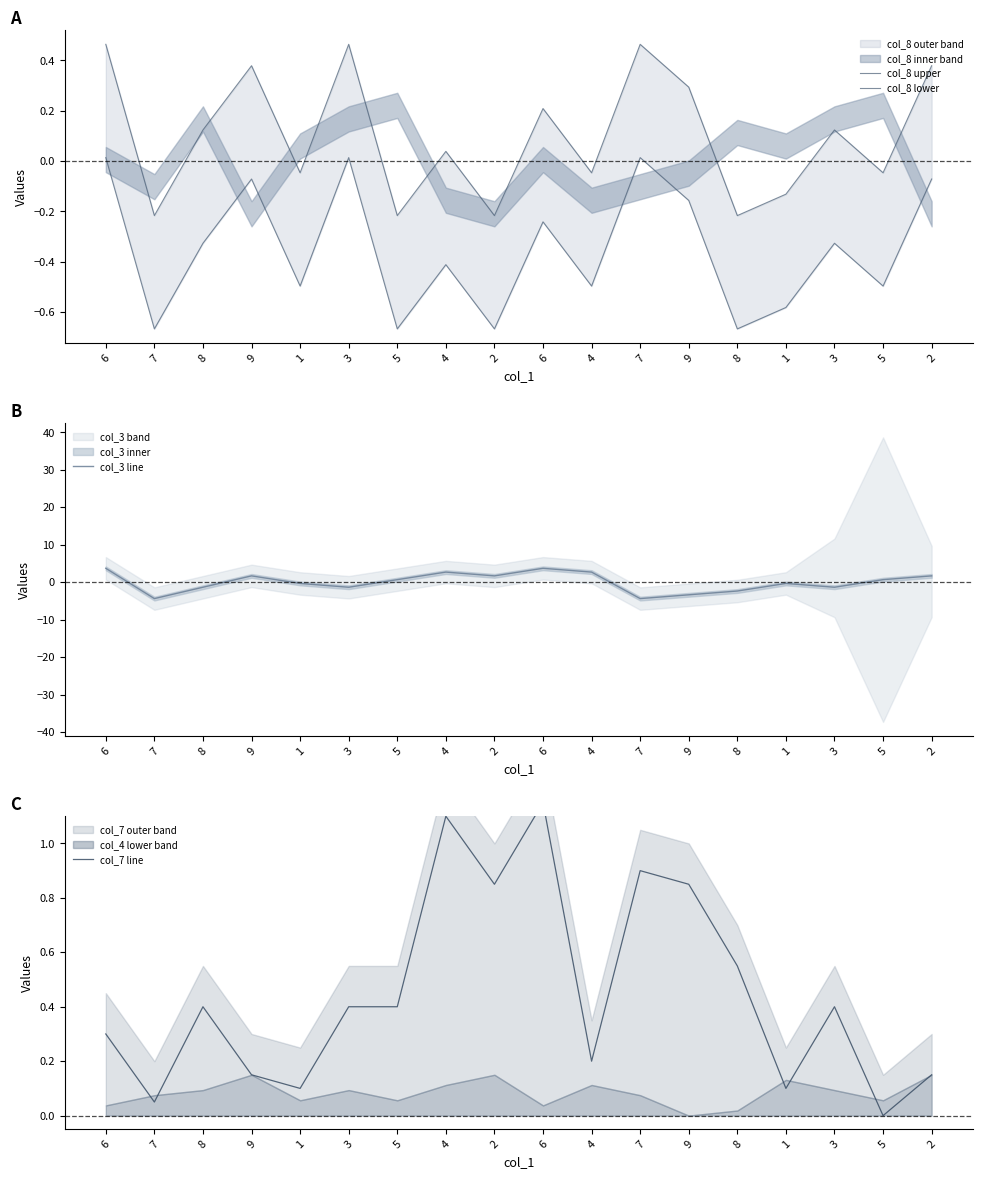

What is the label of the 15th point from the right?

9